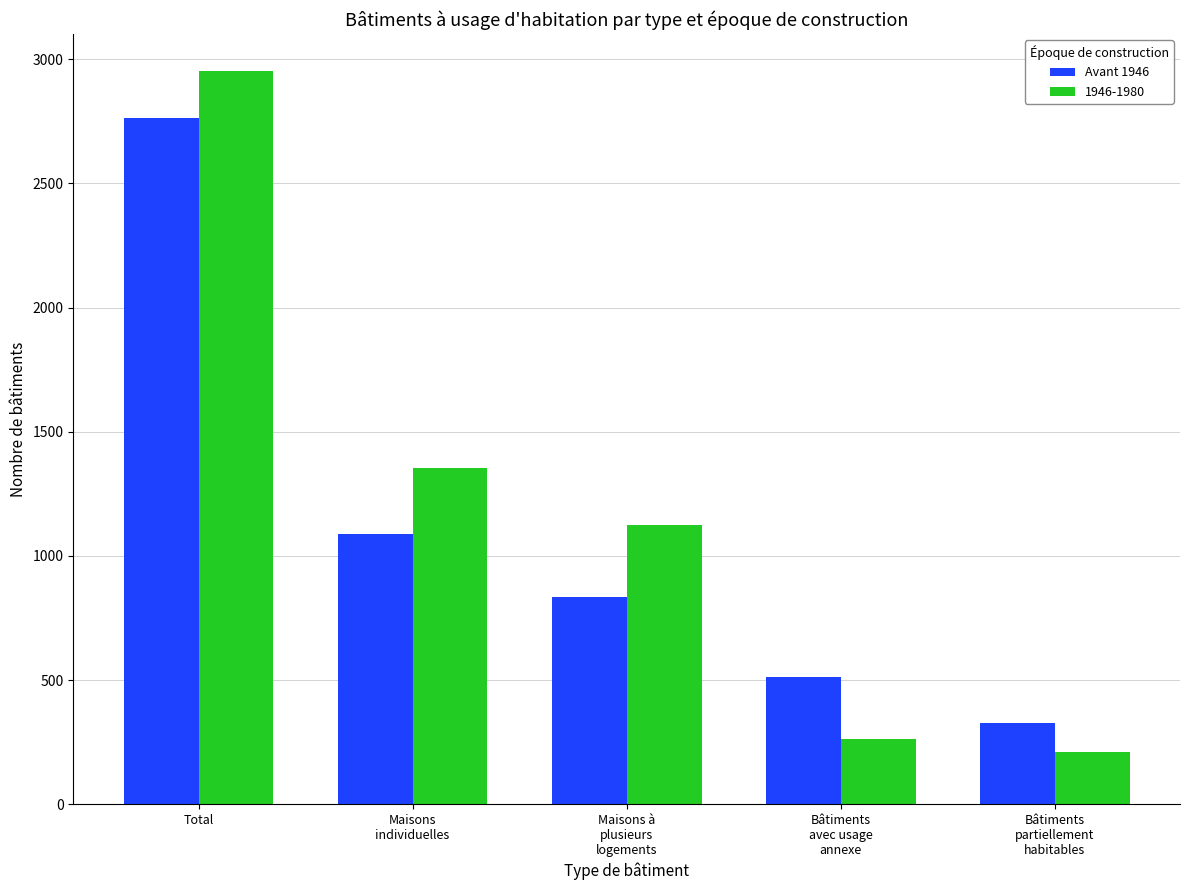

How many values in the Avant 1946 series are below 834?

2